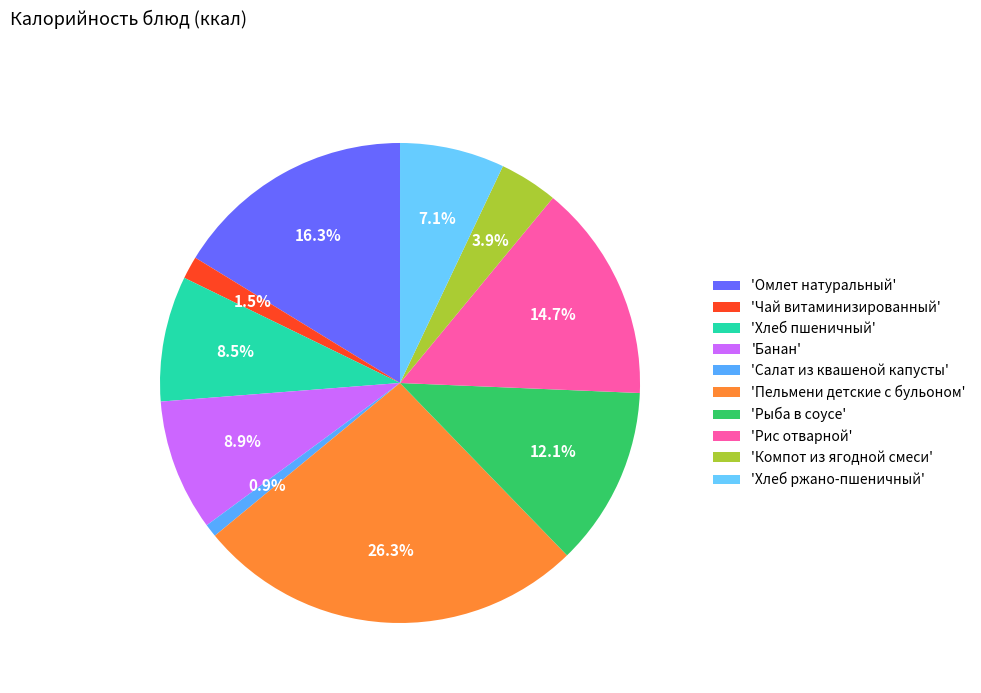

Count the number of slices in the pie.

10